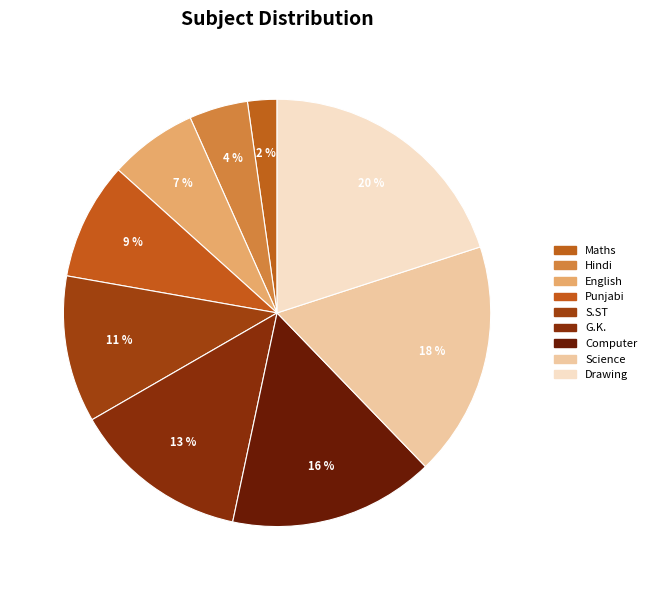

Is there any slice that represents more than half of the pie?

No